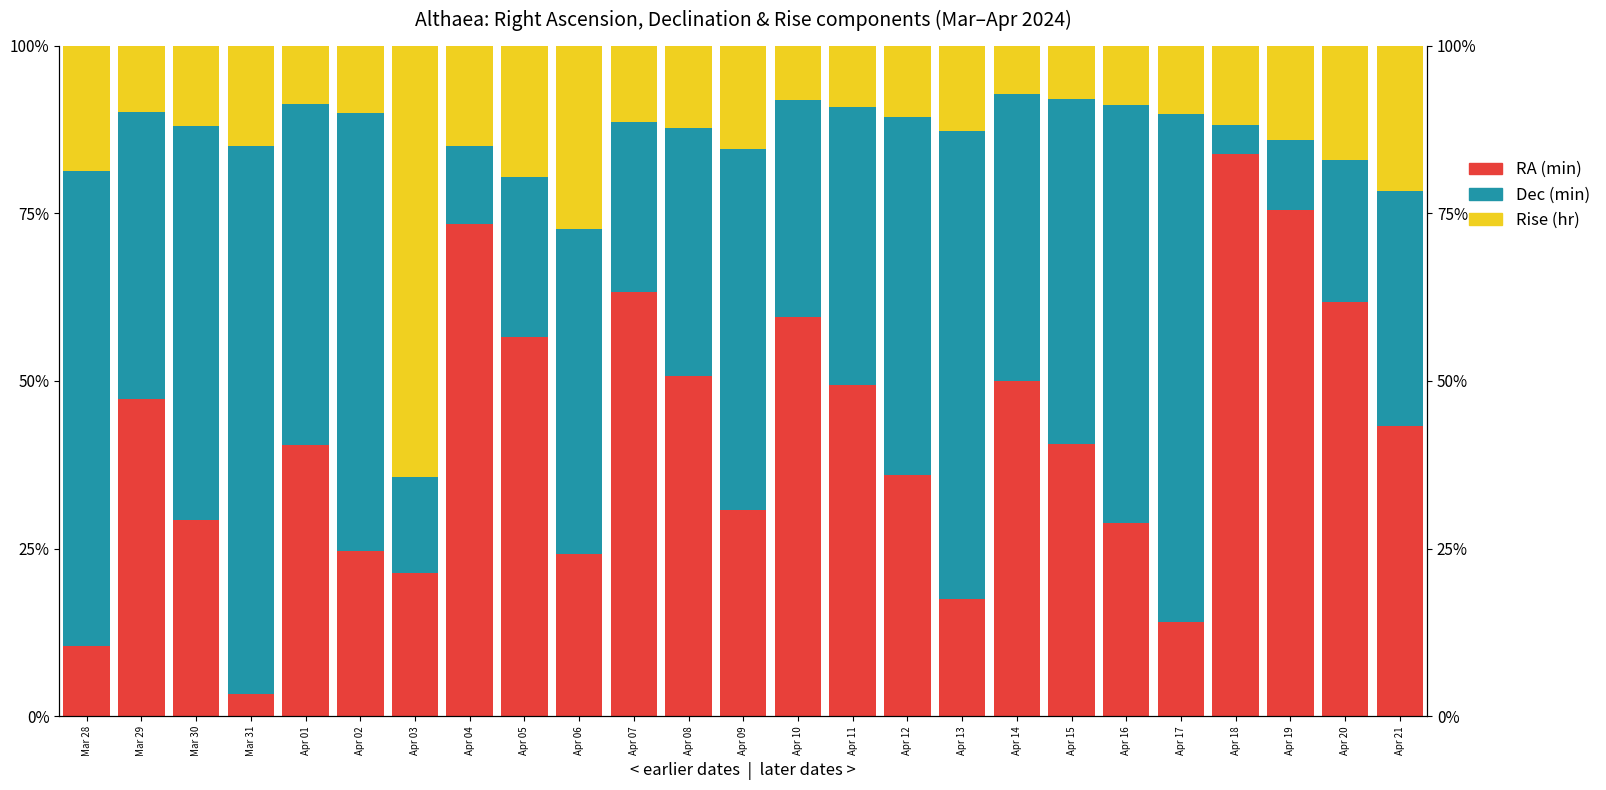

What is the difference between the RA (min) values at Apr 05 and Apr 01?

16.1